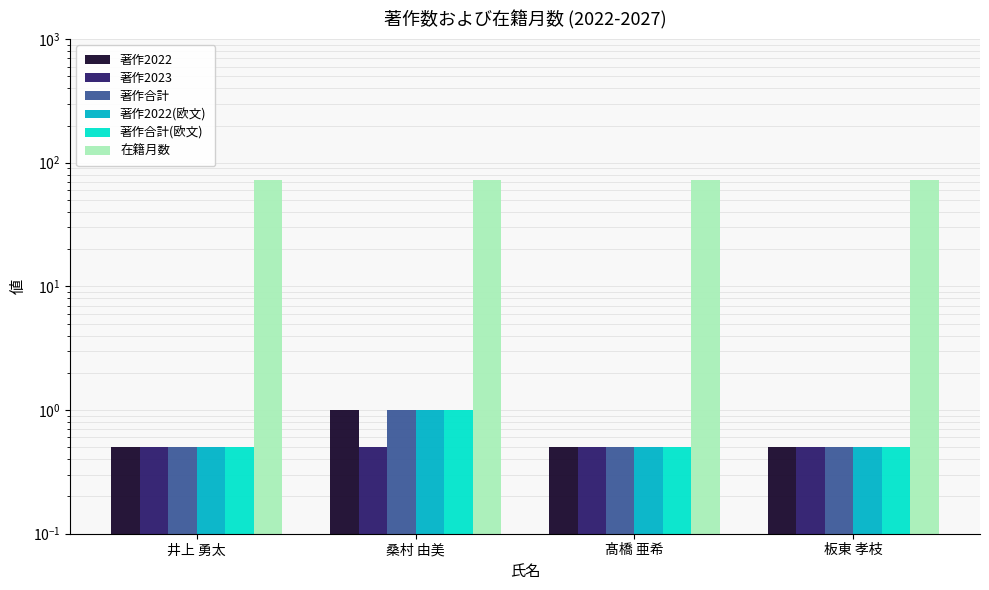

What is the smallest value displayed?

0.5